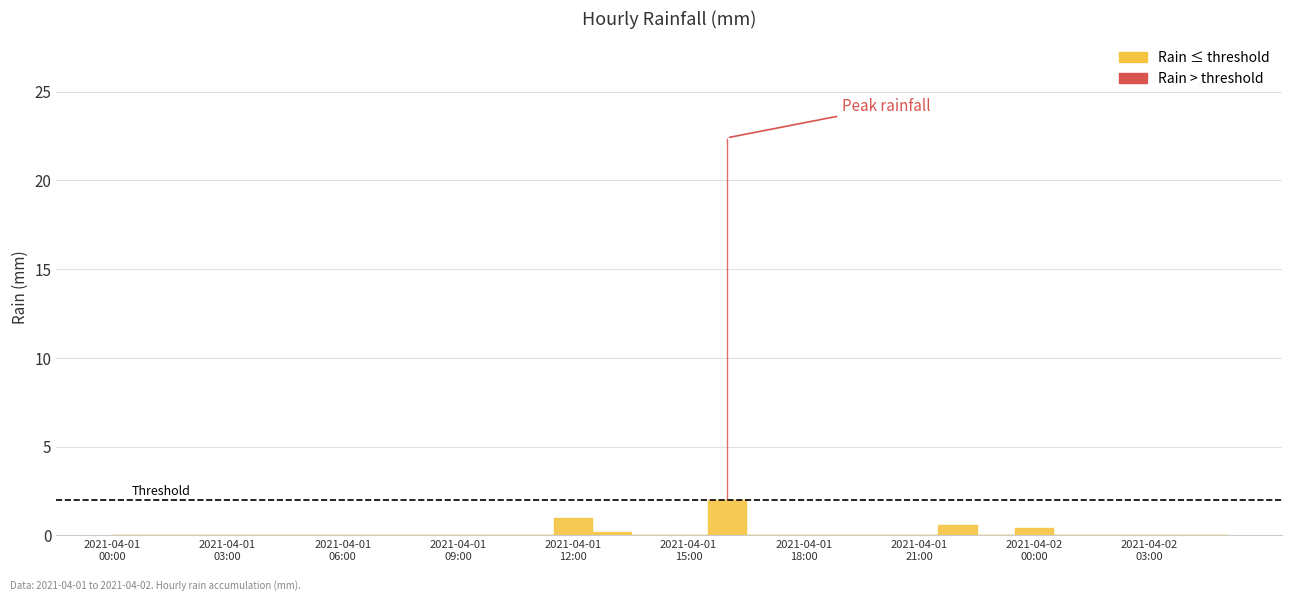

At which label is the value closest to 11?

2021-04-01 12:00